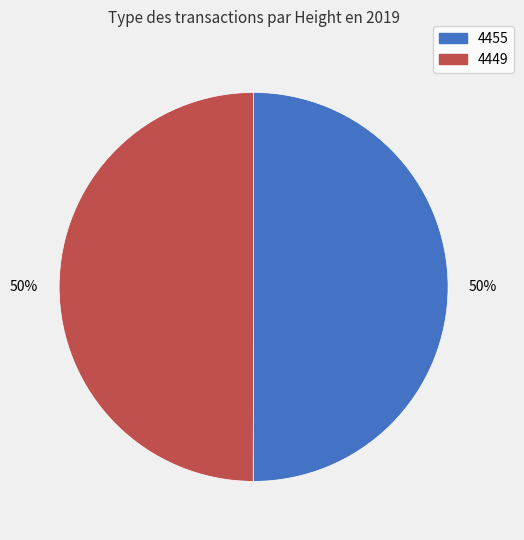

Approximately how many times larger is the value at 4455 compared to 4449?

1.0